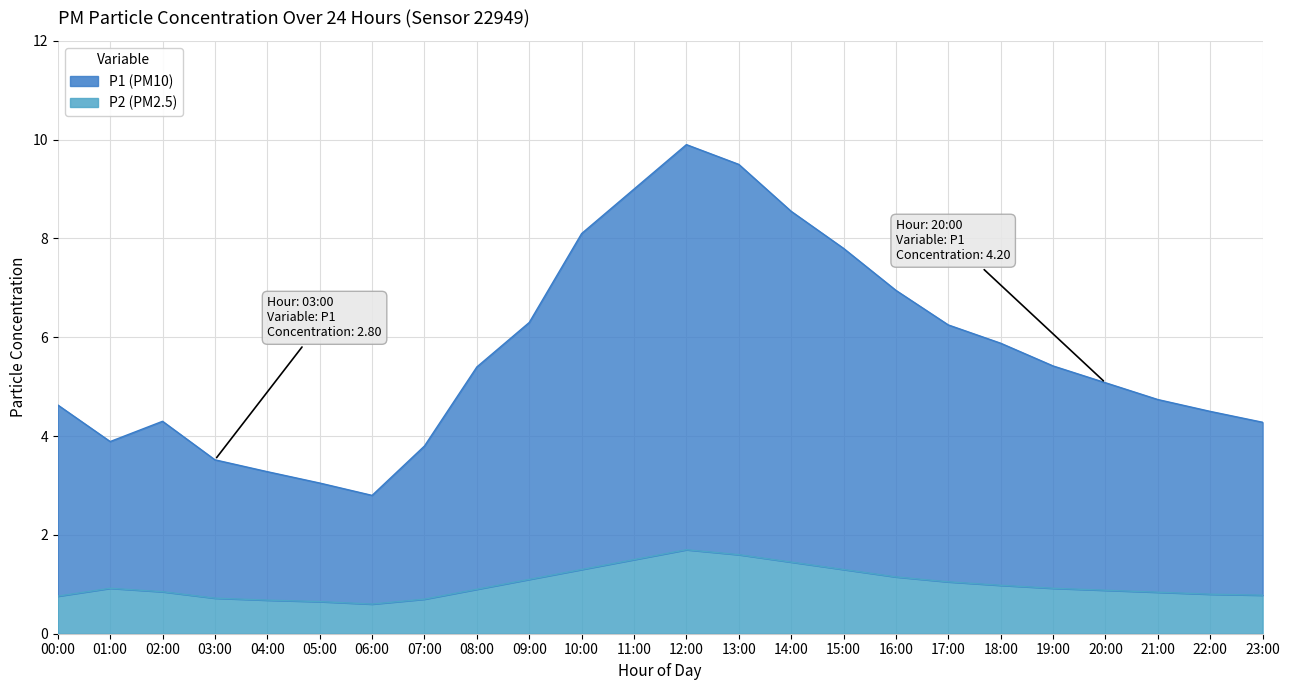

In P1, how many points are lower than both neighbors (excluding endpoints)?

2